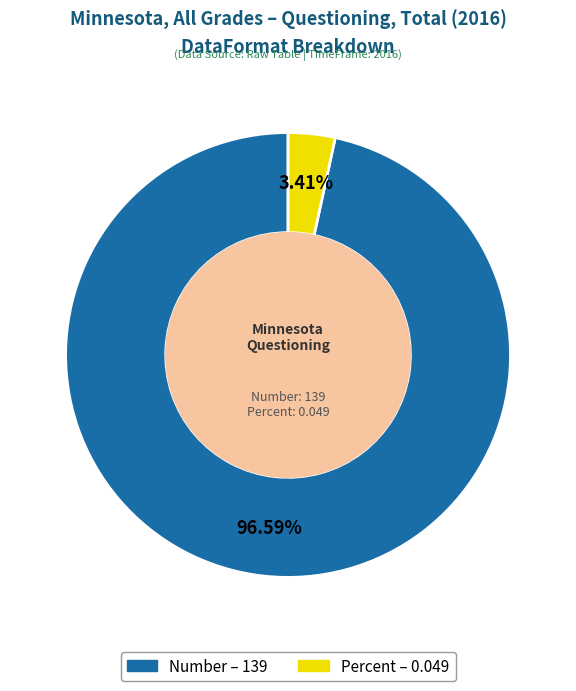

To the nearest percent, what percentage of the pie is Number?

97%